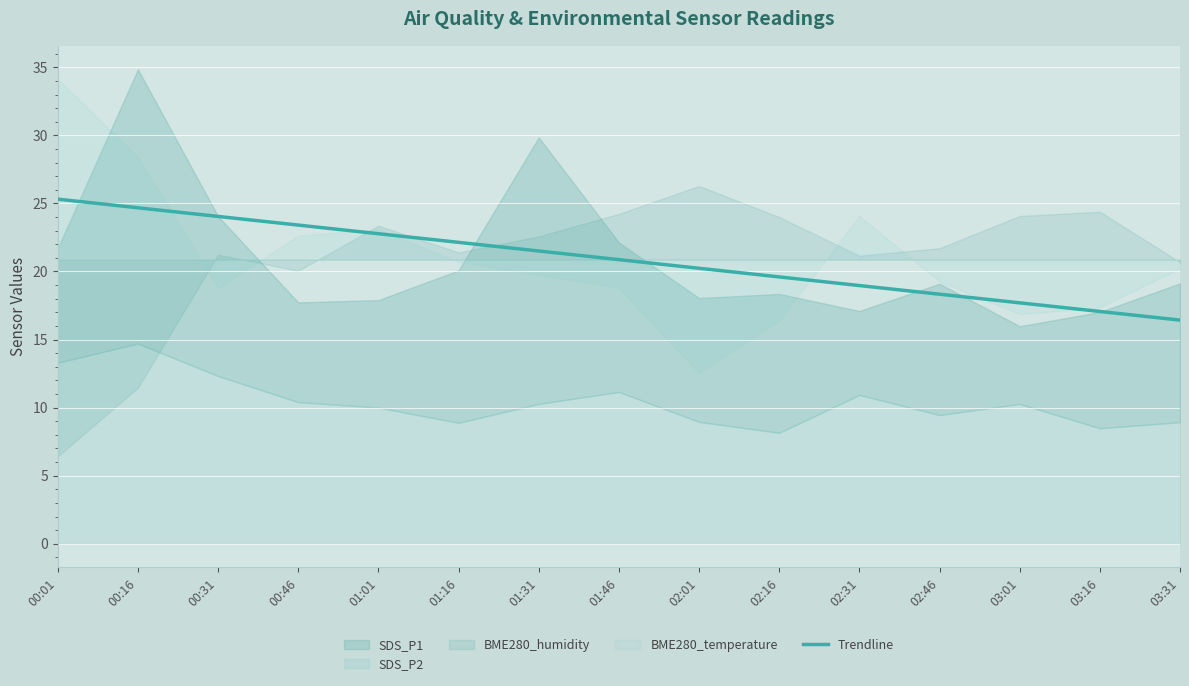

Is it true that Trendline equals 31.4 at 01:46?

False